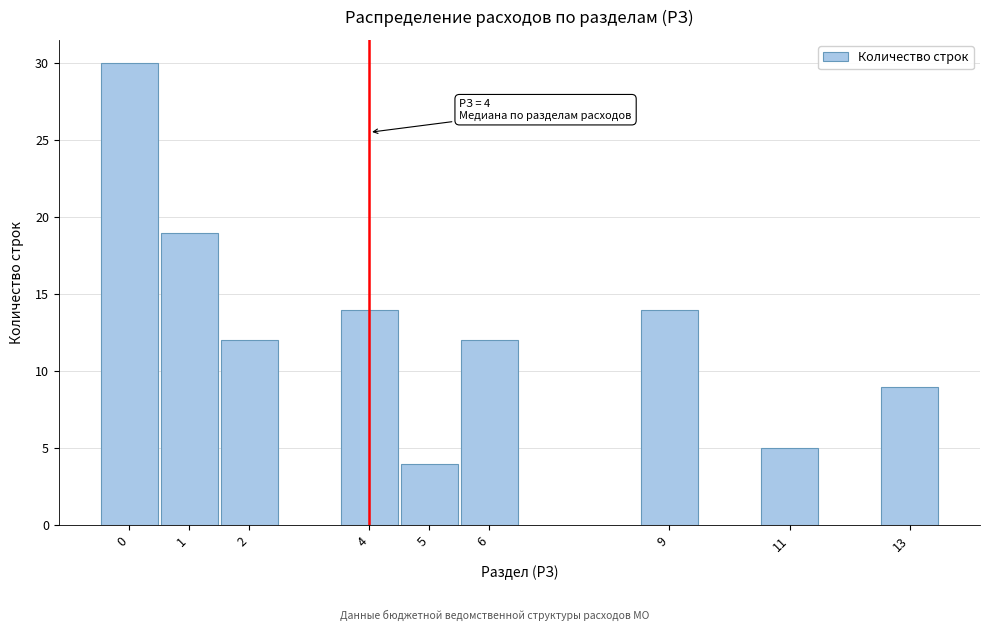

Reading left to right, list all the values displayed in this chart.

0=30	1=19	2=12	4=14	5=4	6=12	9=14	11=5	13=9